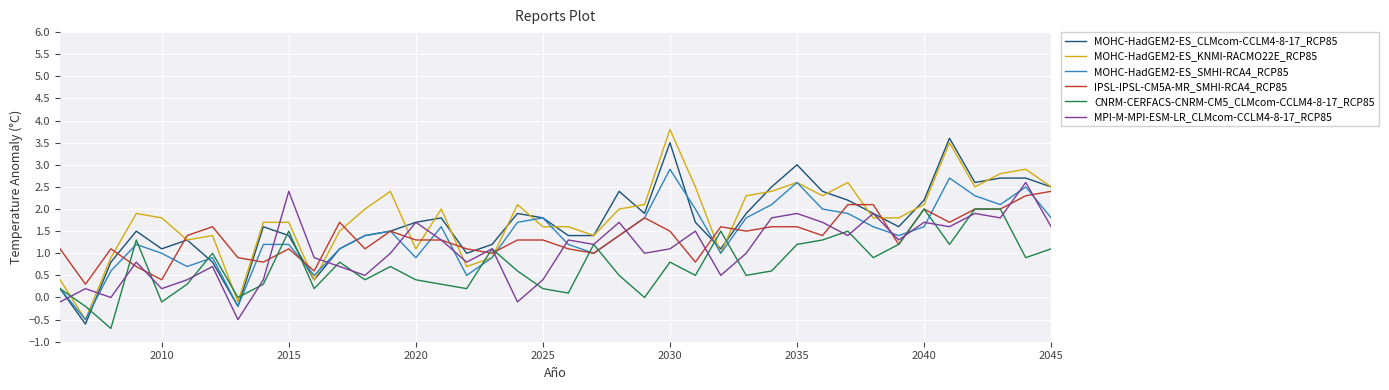

What is the lowest value of the IPSL-IPSL-CM5A-MR_SMHI-RCA4_RCP85 series?

0.3